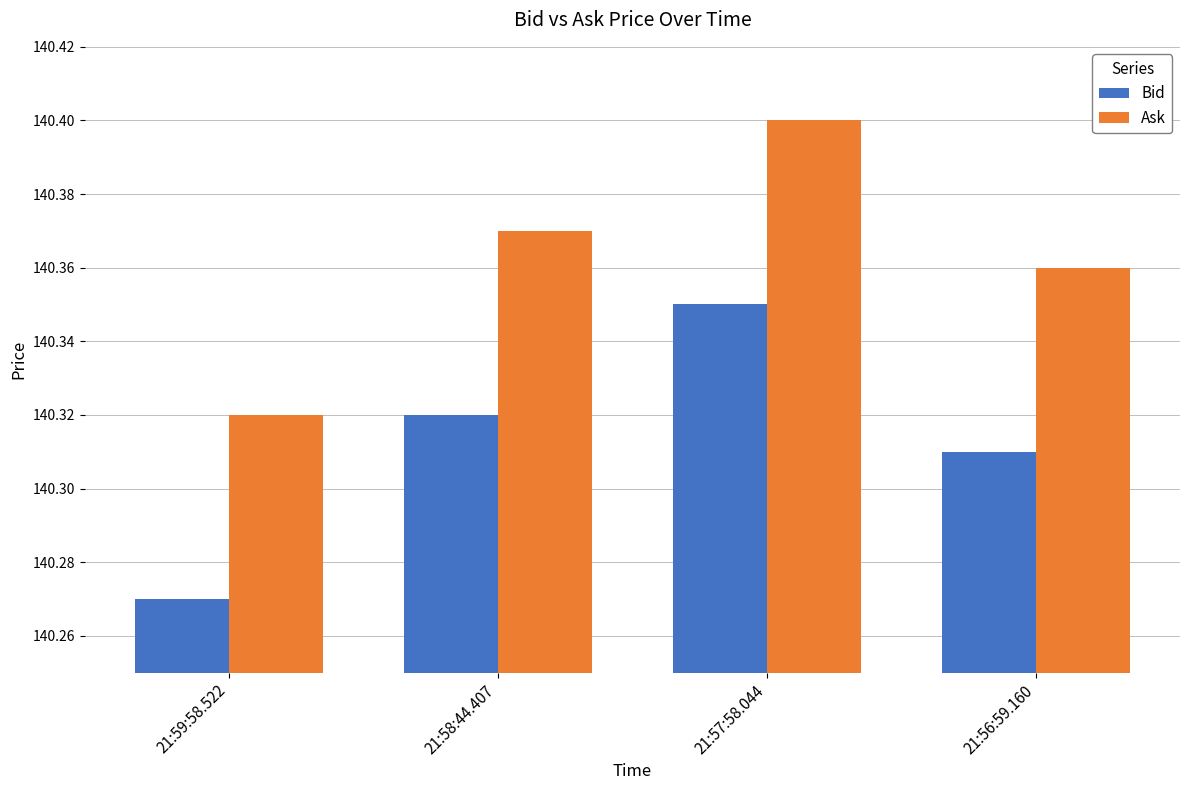

Where is Bid nearest to the value 140?

21:59:58.522